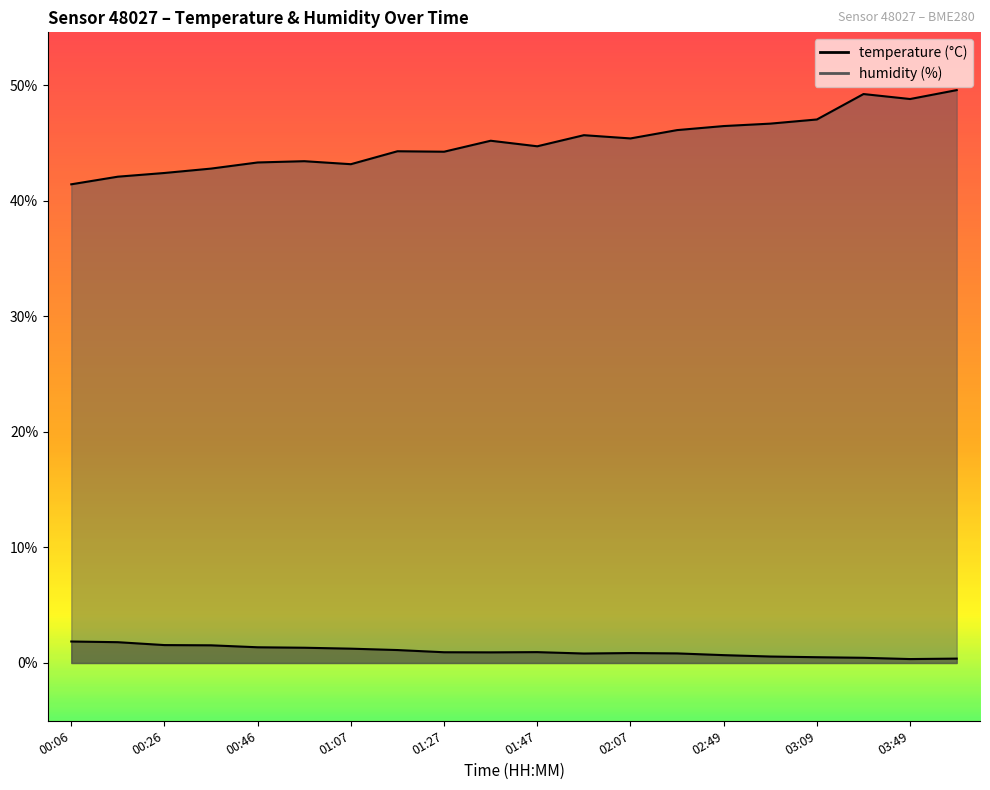

The humidity series shows 44.3 at 01:17. True or false?

True